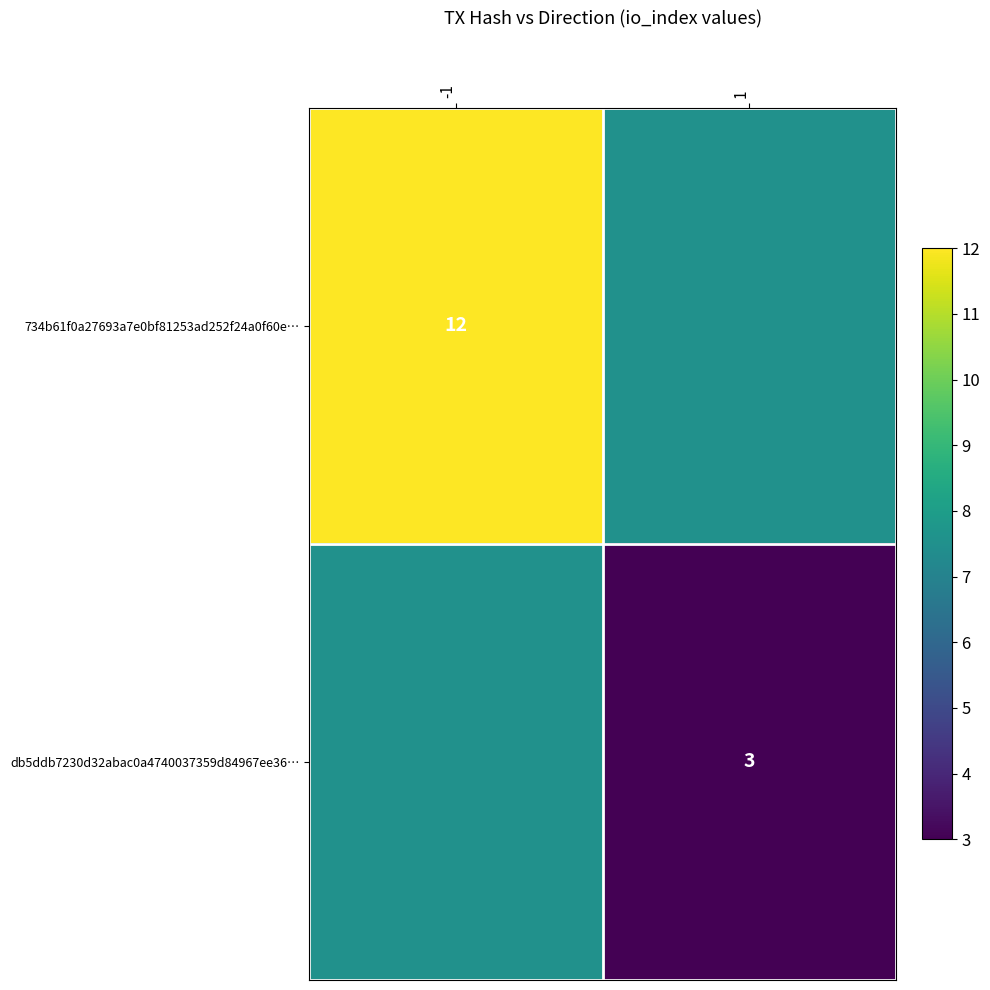

Is the value of db5ddb7230d32abac0a4740037359d84967ee36… at 1 greater than the value of 734b61f0a27693a7e0bf81253ad252f24a0f60e… at -1?

No